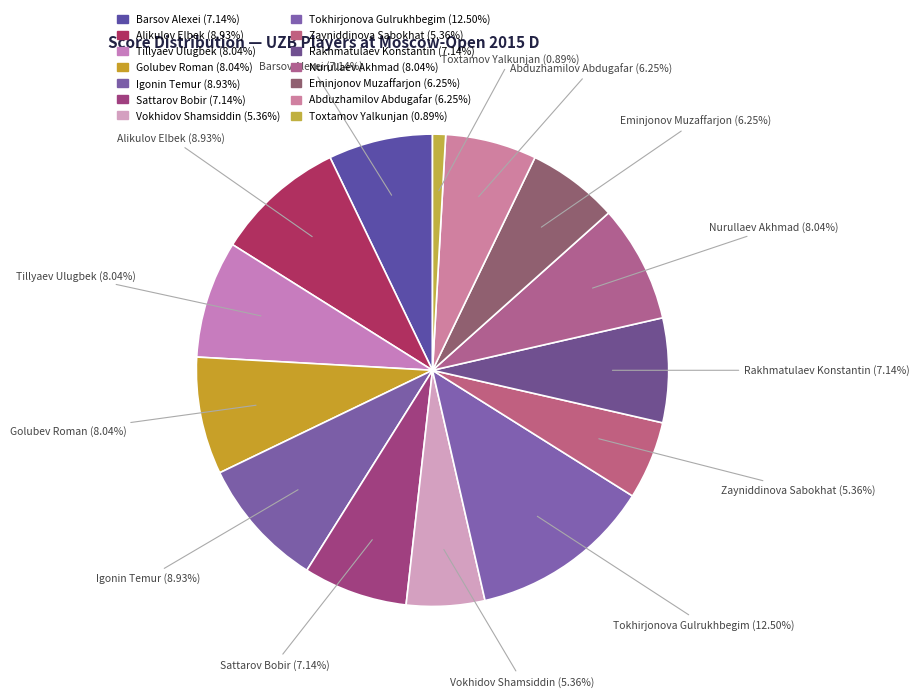

Approximately how many times larger is the value at Tillyaev Ulugbek (8.04%) compared to Nurullaev Akhmad (8.04%)?

1.0